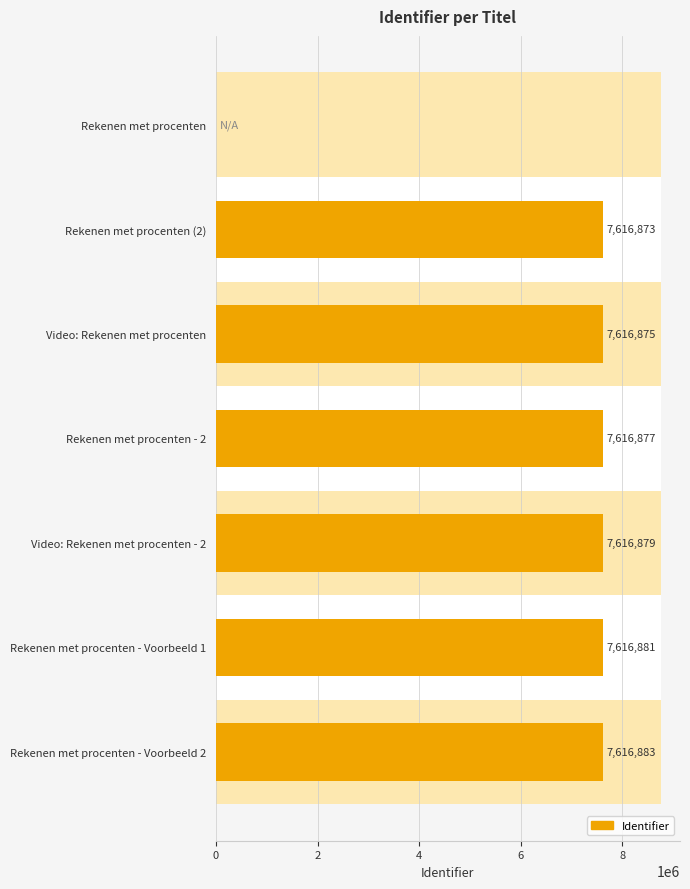

What is the difference between the maximum and second lowest values?

10